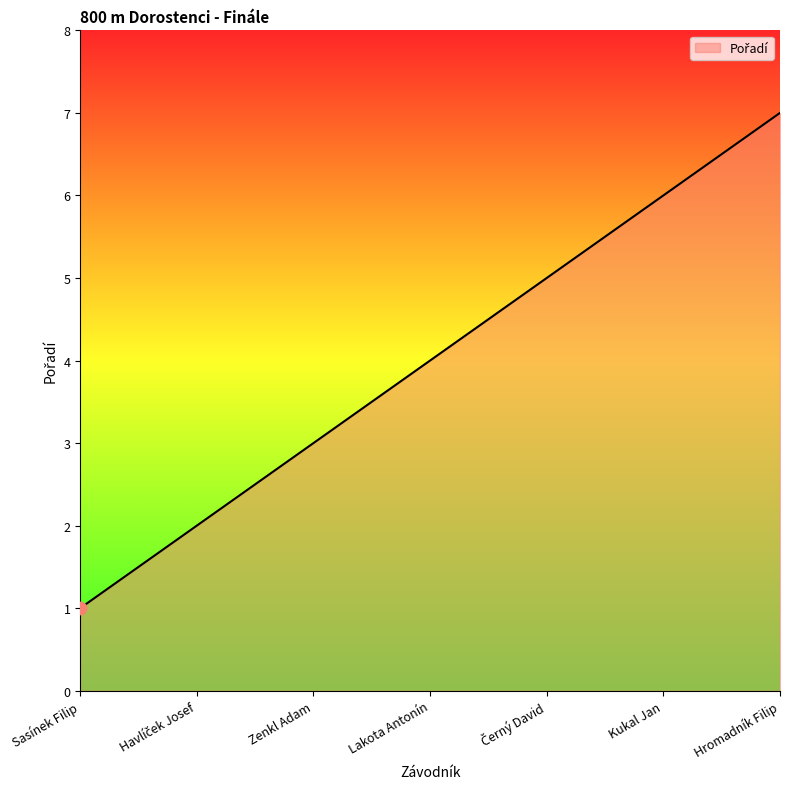

What is the change in value from Zenkl Adam to Hromadník Filip?

+4